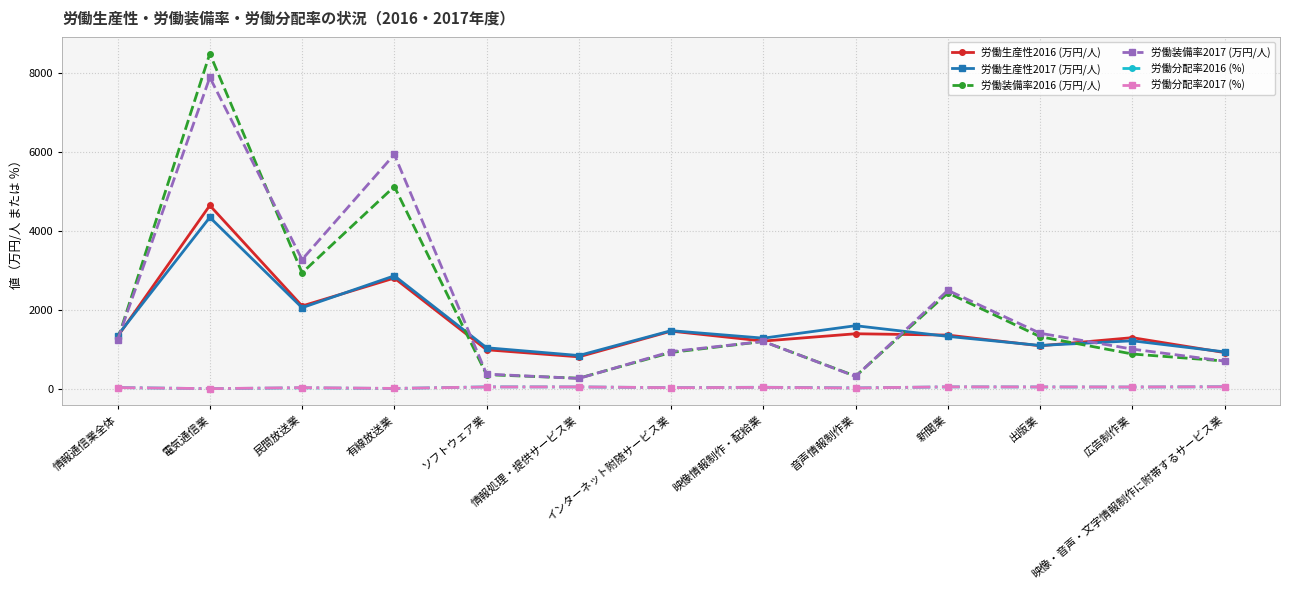

What position from the left is 映像・音声・文字情報制作に附帯するサービス業?

13